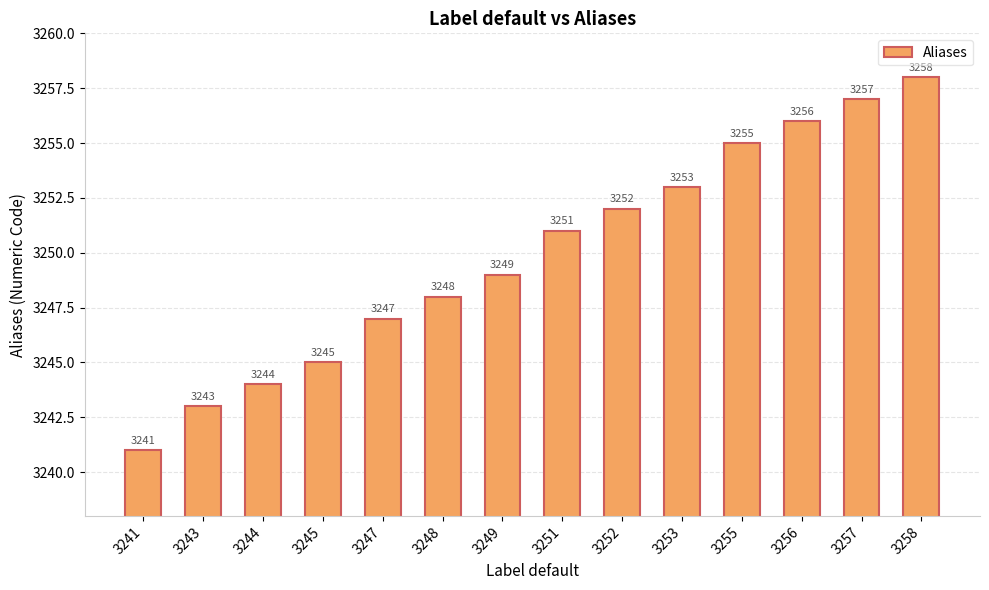

The value at 3253 is 4658. True or false?

False